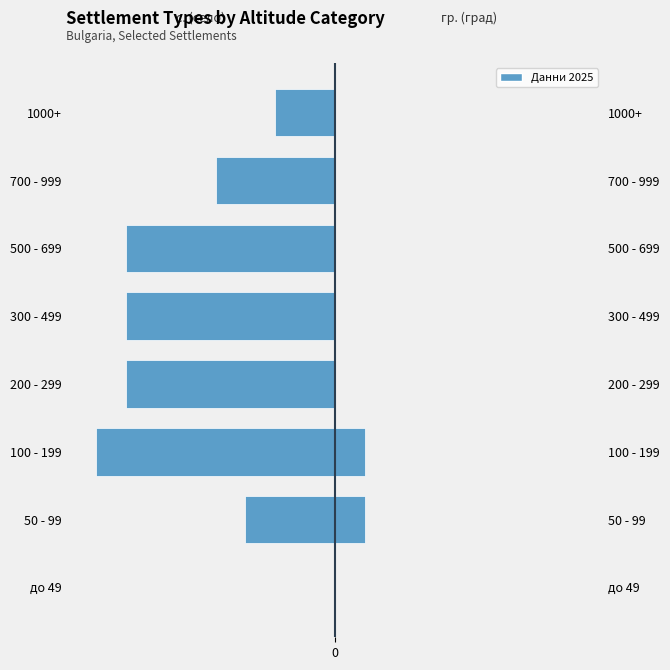

How many positive values does the гр. (град) series have?

2